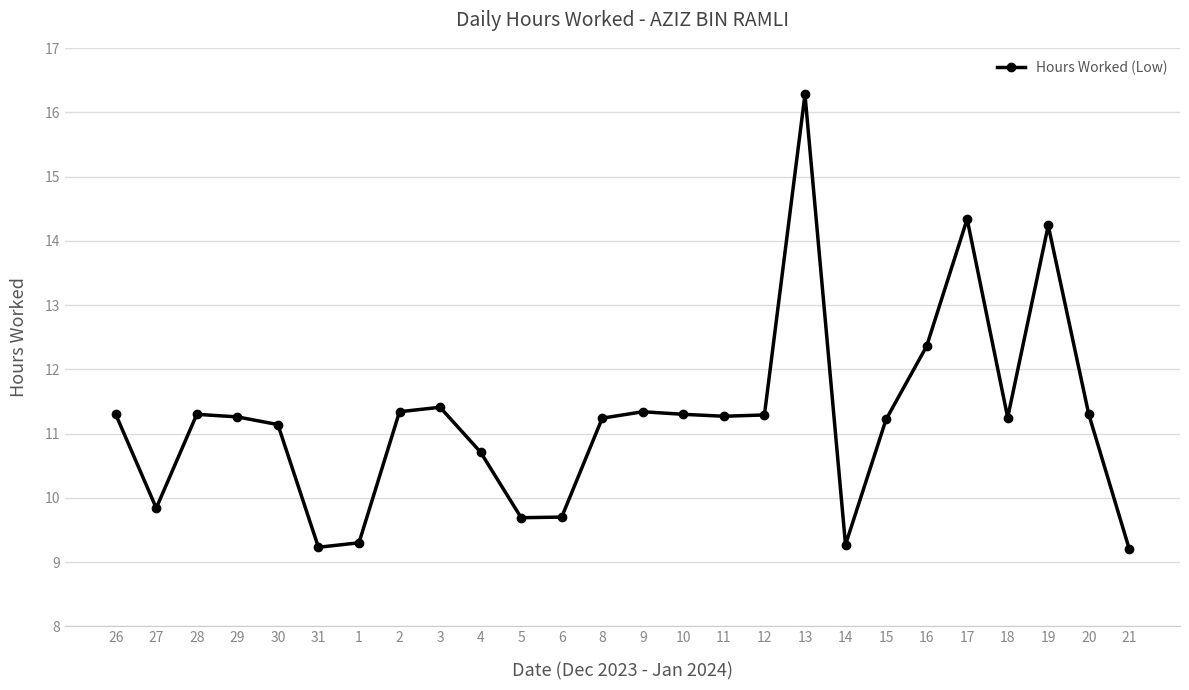

What is the difference between the values at 1 and 6?

0.4